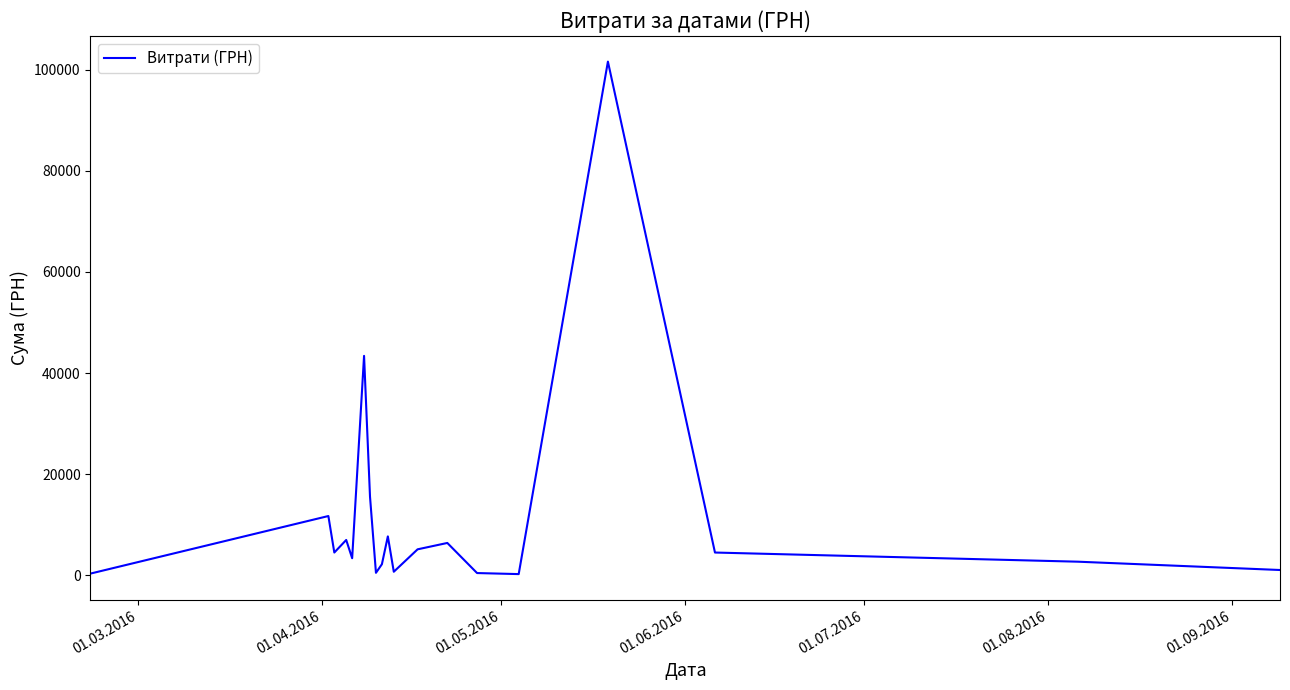

What is the greatest value displayed?

101565.0